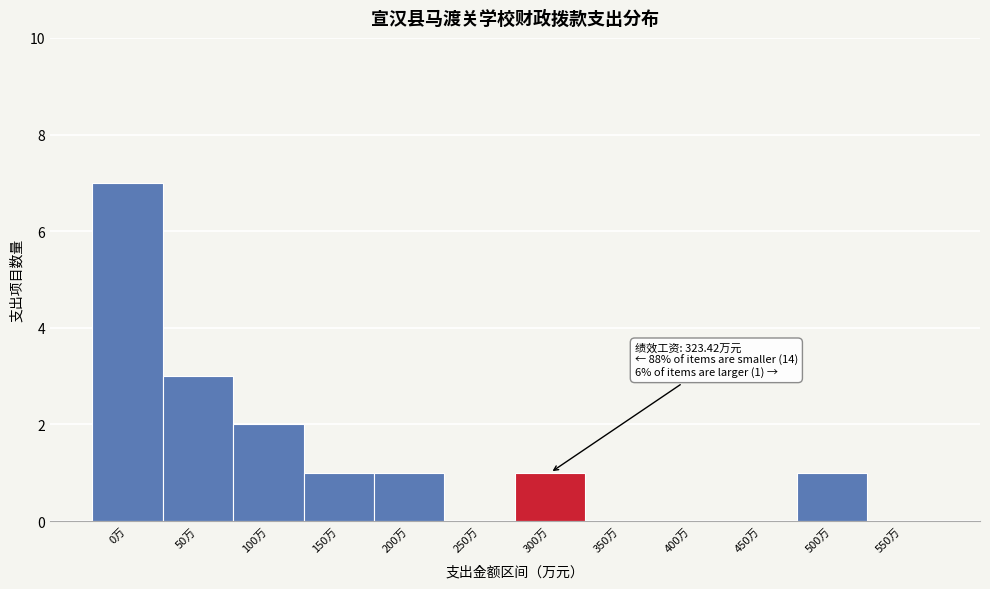

Reading left to right, transcribe all the data shown in this chart.

0万=7	50万=3	100万=2	150万=1	200万=1	250万=0	300万=1	350万=0	400万=0	450万=0	500万=1	550万=0